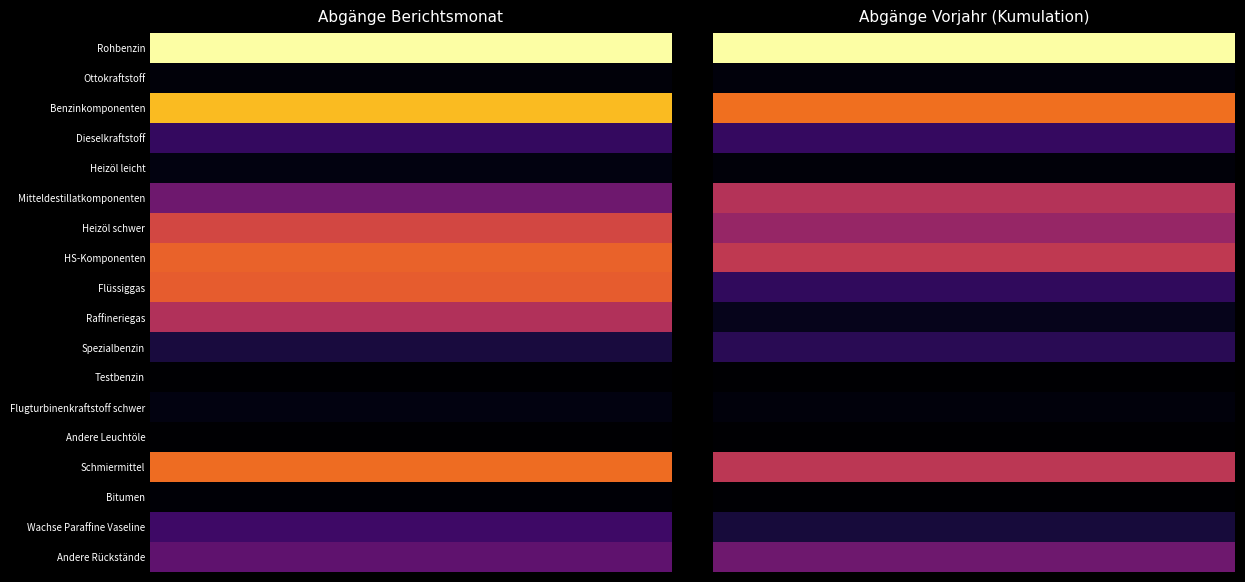

What is the smallest value displayed?

386